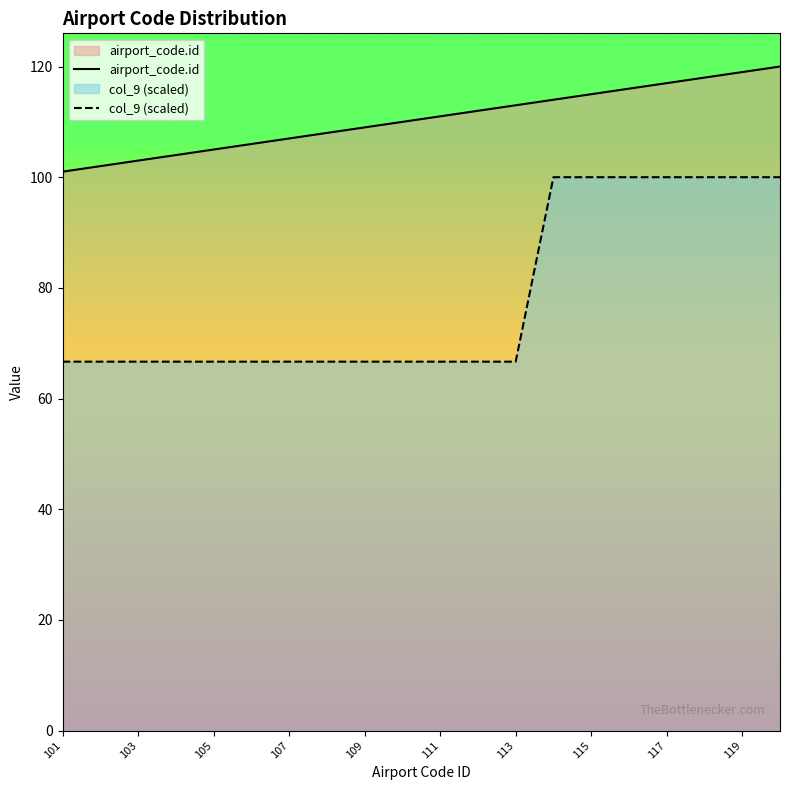

True or false: airport_code.id has more than 0 interior local peaks.

False